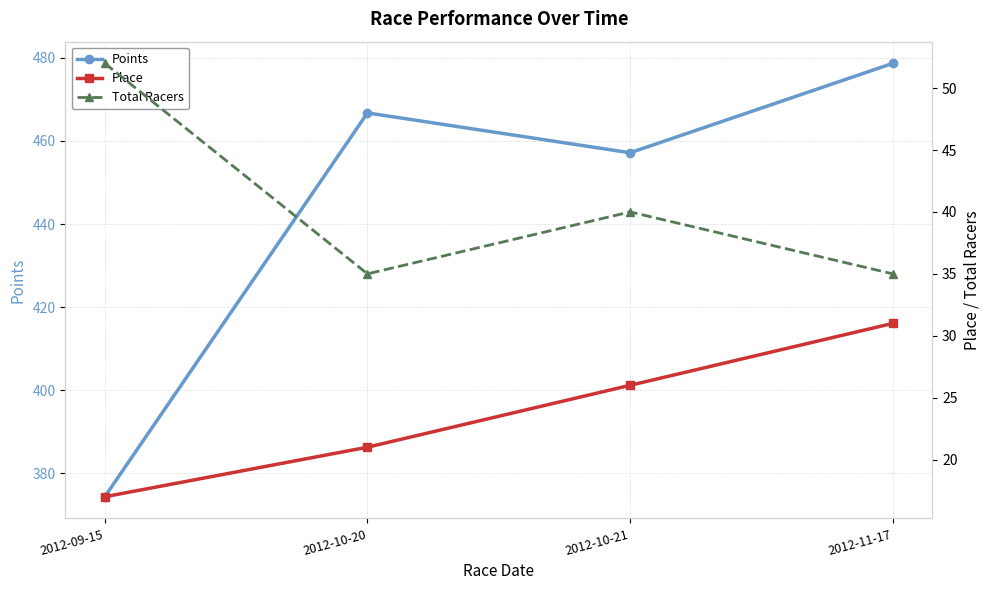

How many interior local peaks does the Points series have?

1